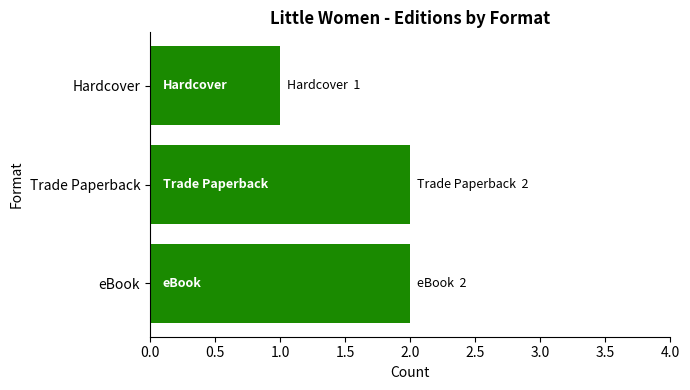

What is the difference between the maximum and minimum values?

1